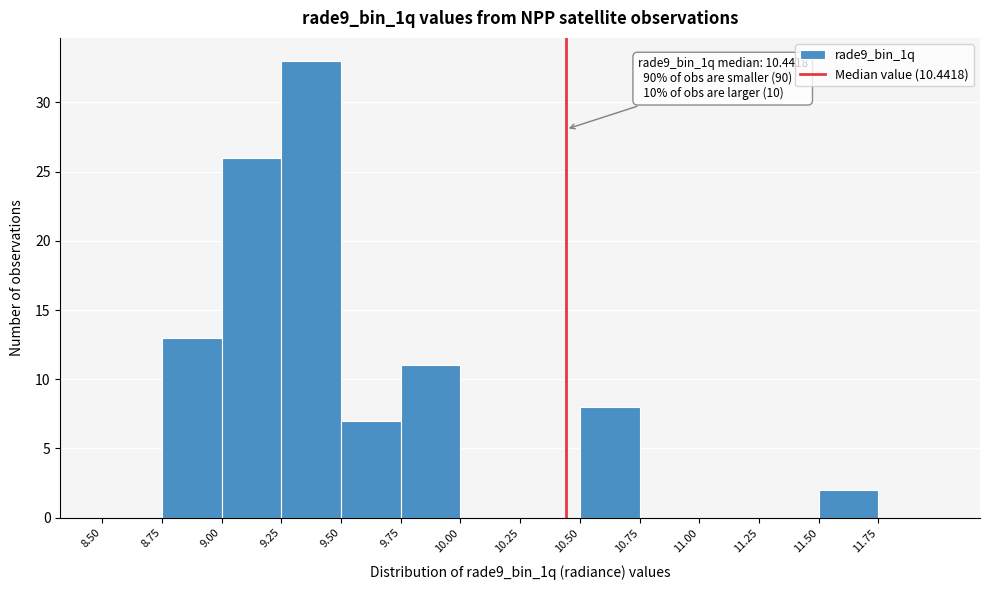

Which range on the x-axis has the tallest bar?

9.25 to 9.50